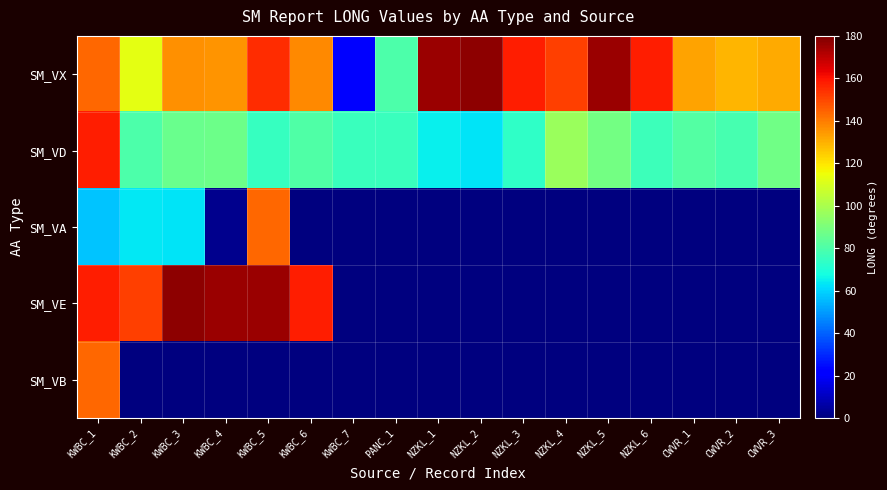

At which category does the chart reach its minimum across all series?

KWBC_6